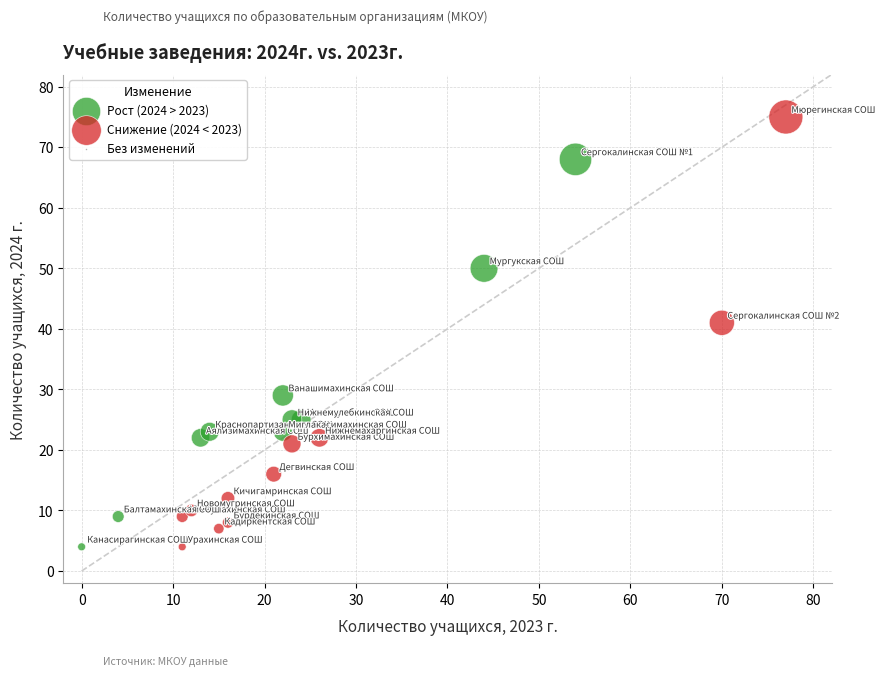

Which series has the largest Y range (max minus min)?

Снижение (2024 < 2023)